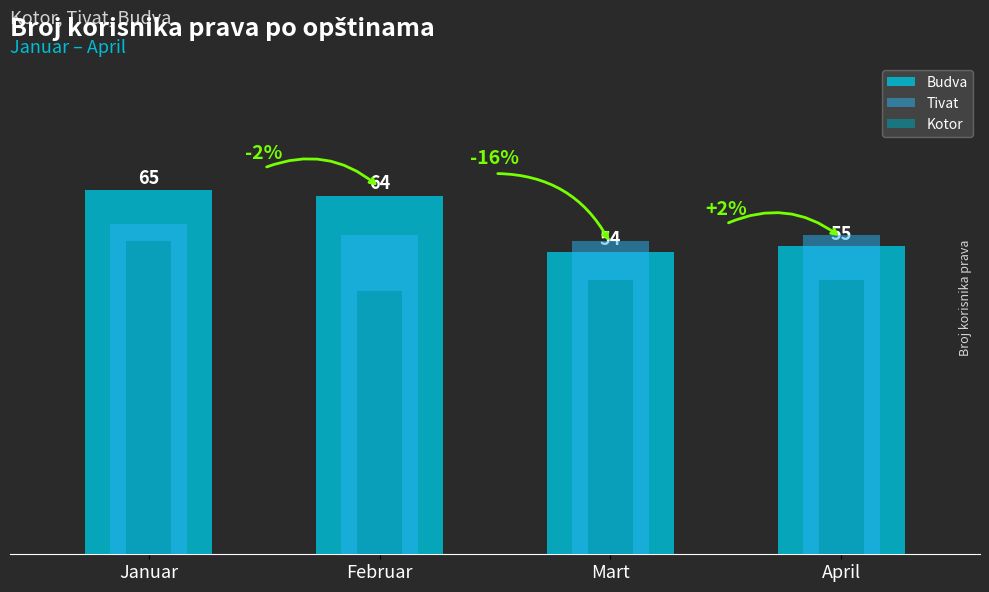

Is it true that Tivat equals 83 at April?

False